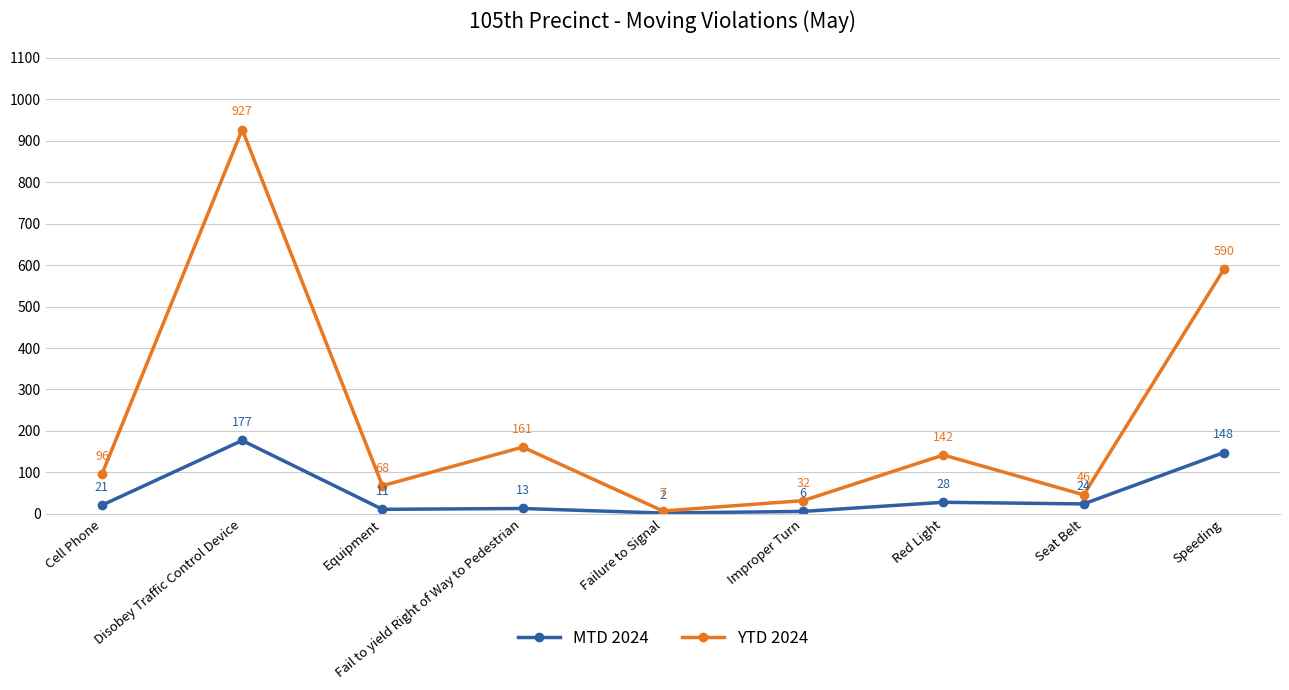

Rank the series by their average value, from highest to lowest.

YTD 2024, MTD 2024